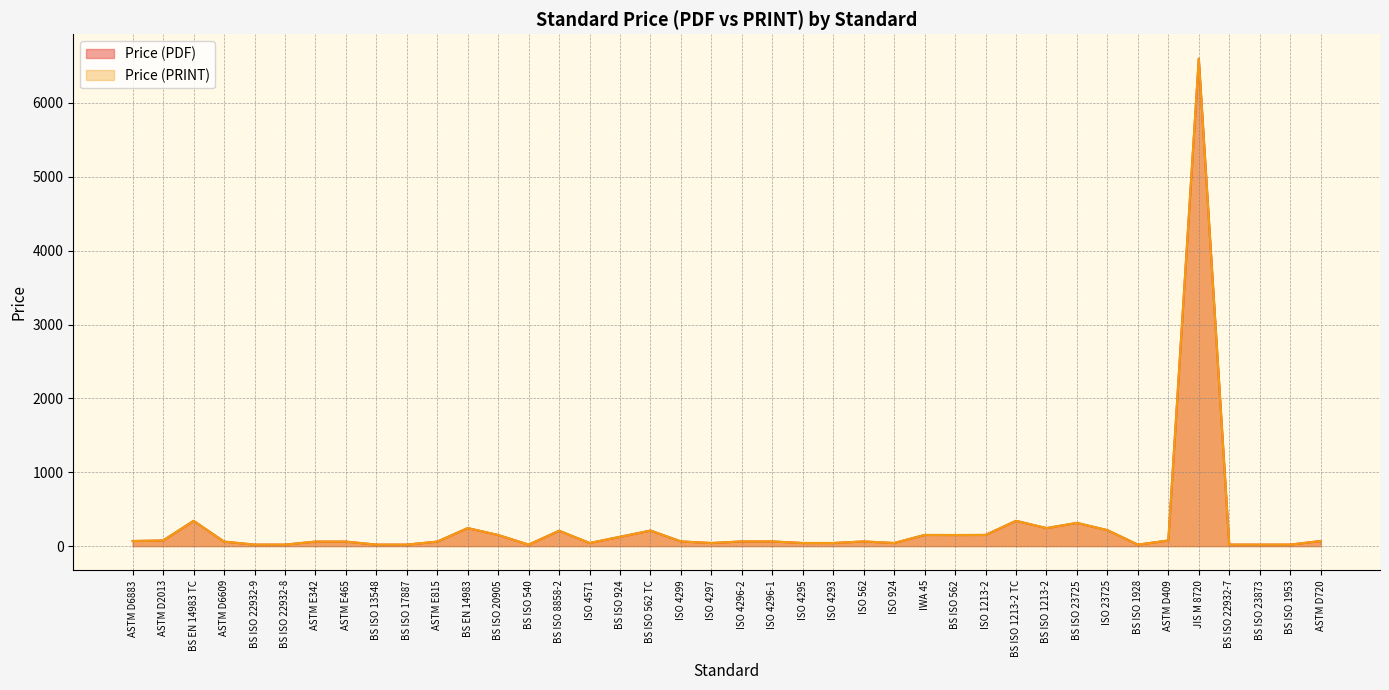

The Price (PRINT) series shows 61 at ASTM E342. True or false?

True